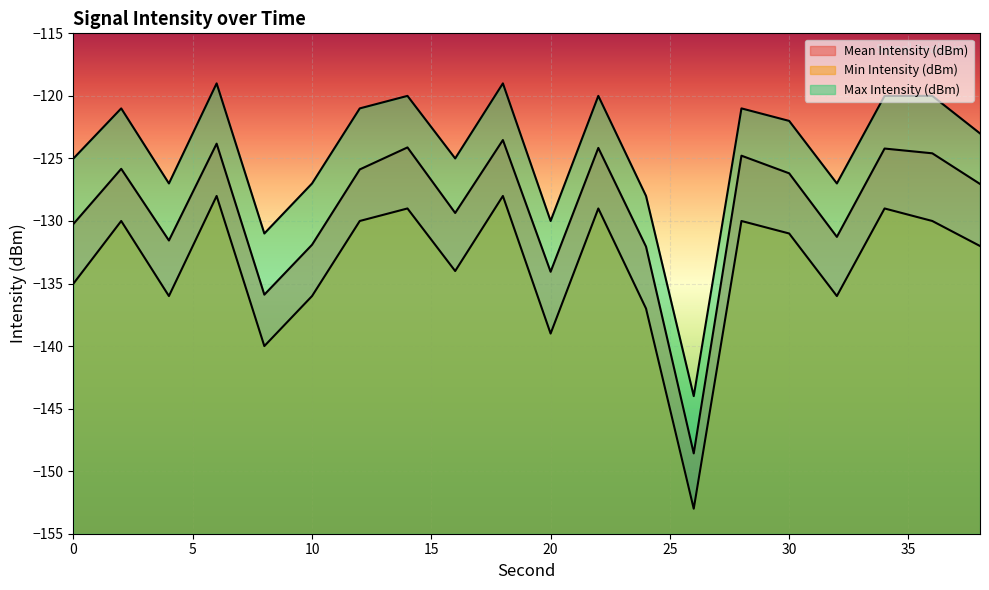

List the labels in order of Min Intensity (dBm) value, smallest first.

26, 8, 20, 24, 4, 10, 32, 0, 16, 38, 30, 2, 12, 28, 36, 14, 22, 34, 6, 18